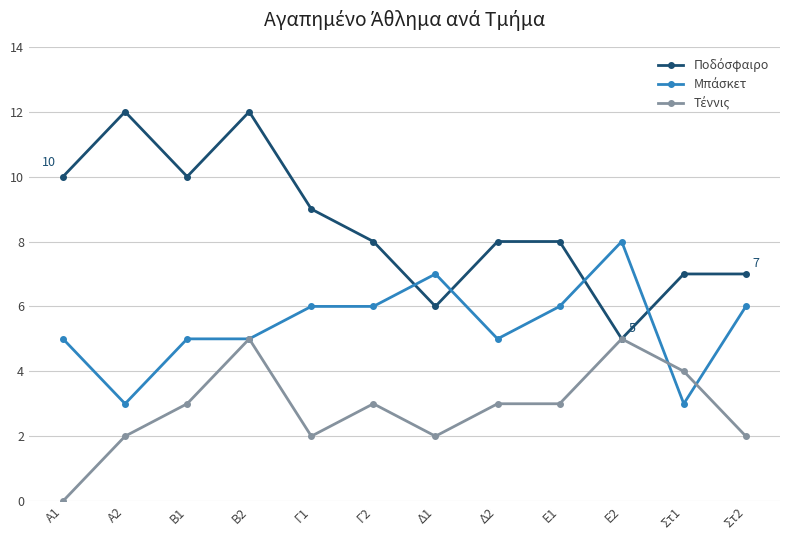

What is the label of the 1st point from the left?

A1